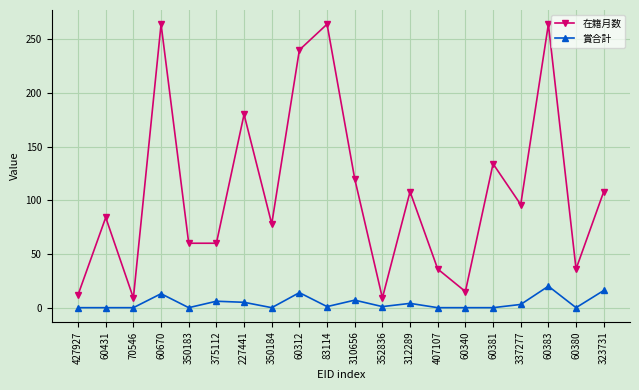

Is it true that 賞合計 equals -13 at 407107?

False